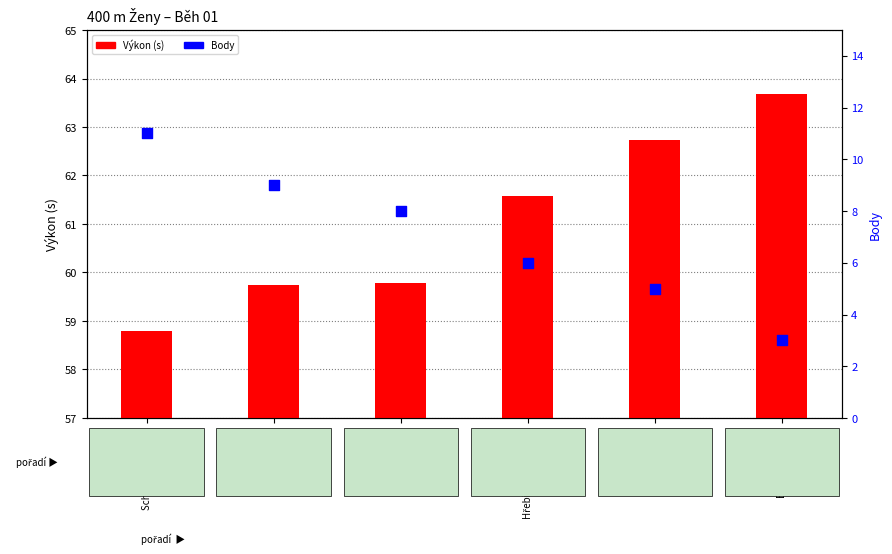

What are all the series names shown in the legend?

Výkon (s), Body